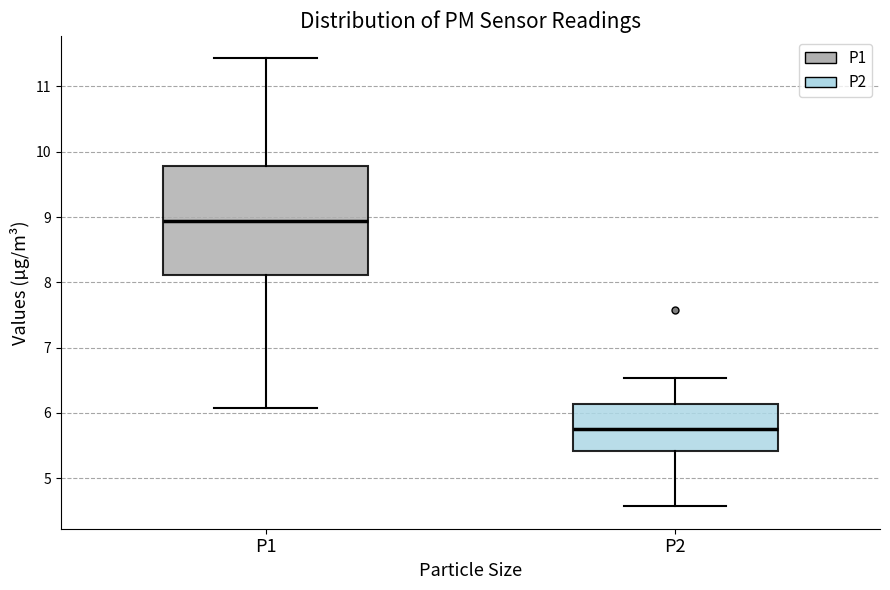

Which box has the highest median line?

P1